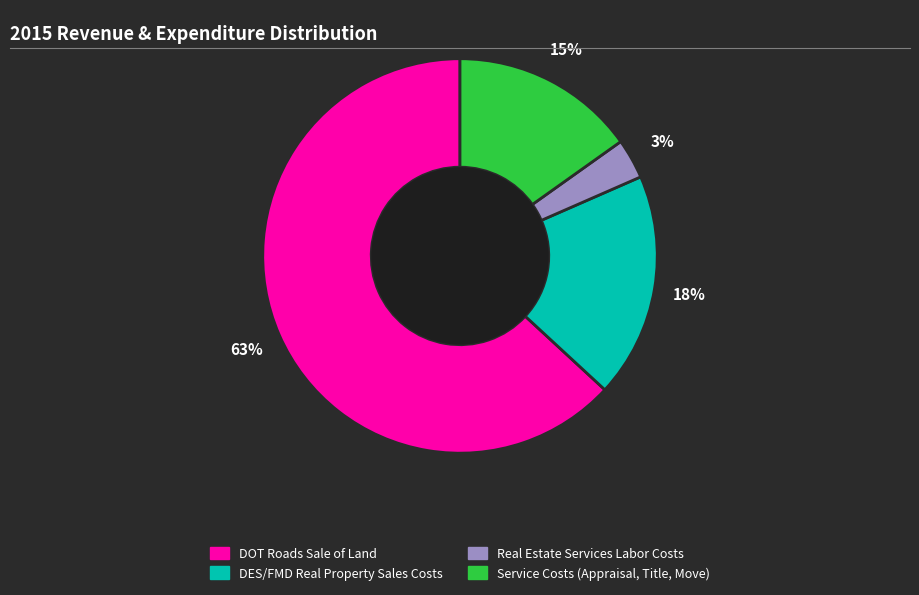

Which category has the smallest portion of the pie?

Real Estate Services Labor Costs